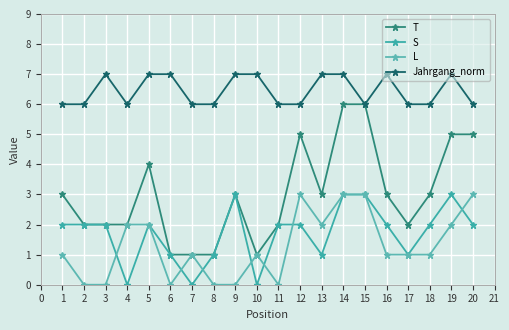

True or false: S has a value of 1 at 15.

False